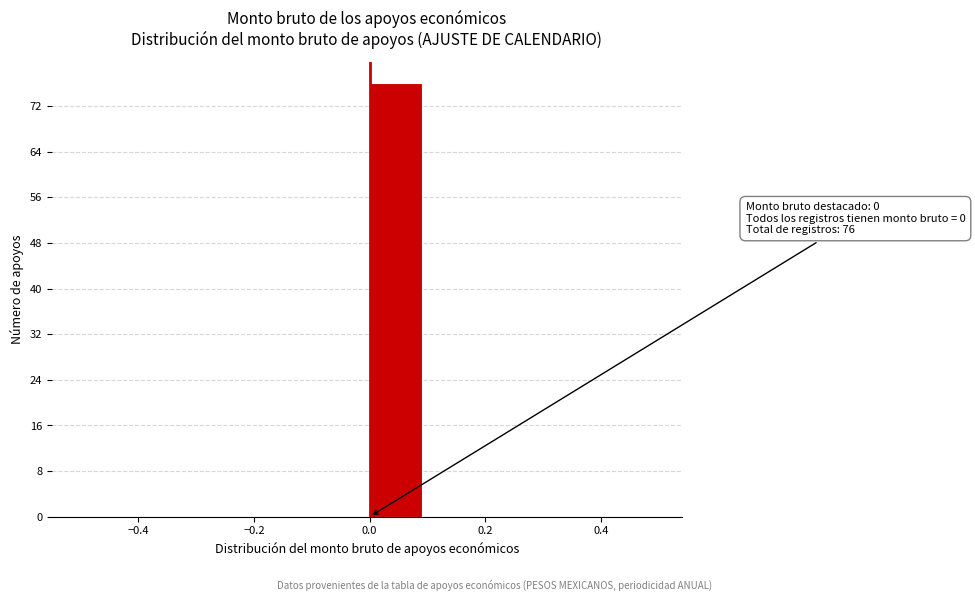

Over which range of the x-axis is the bar tallest?

0.0 to 0.1